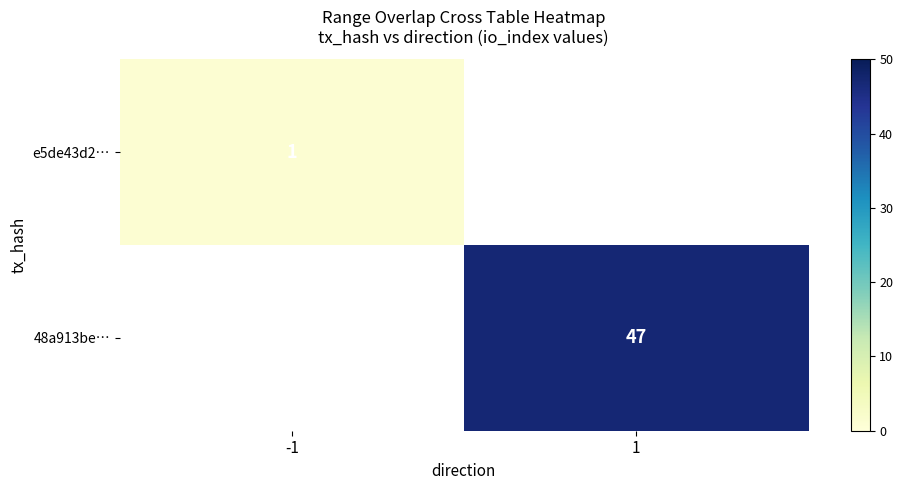

At which category does the chart reach its minimum across all series?

-1